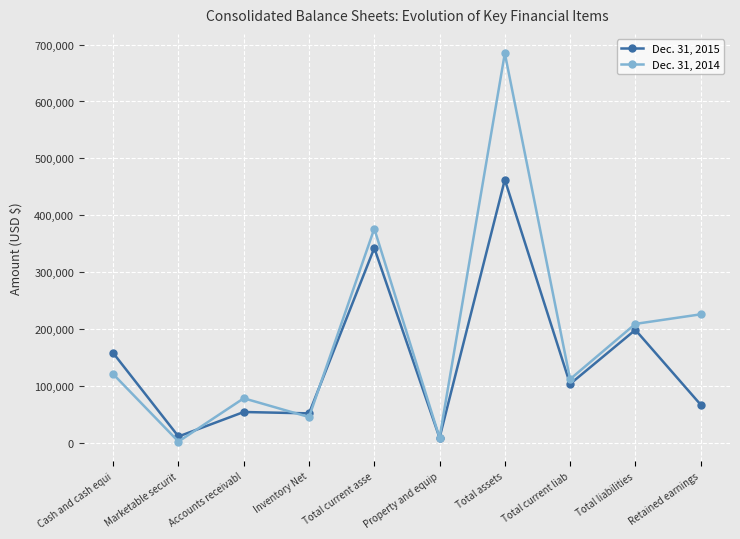

What is the value of the Dec. 31, 2014 point at the 9th from the left?

209603